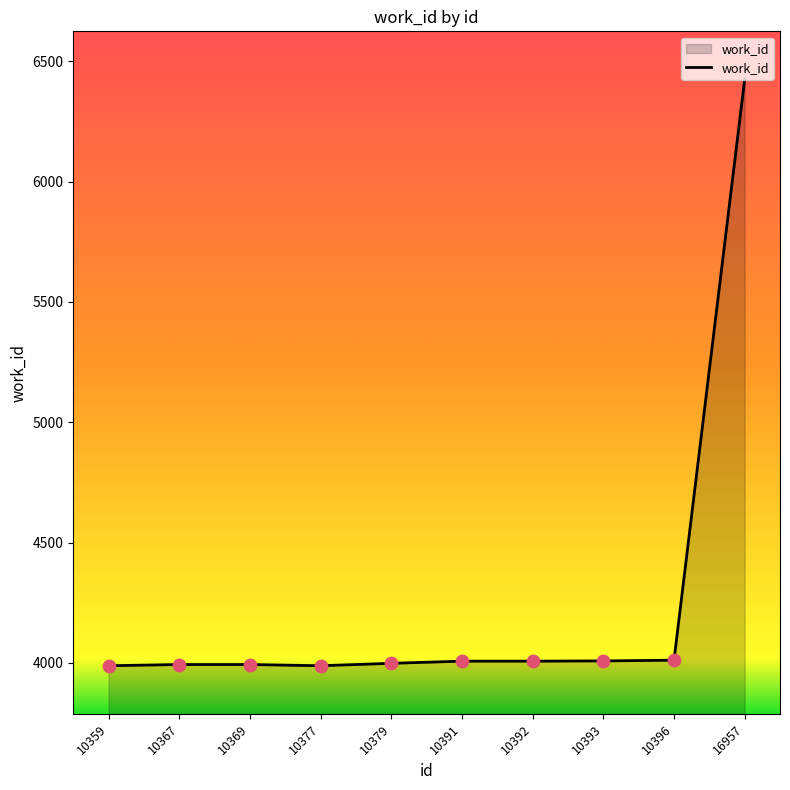

Between 10369 and 16957, which is larger?

16957